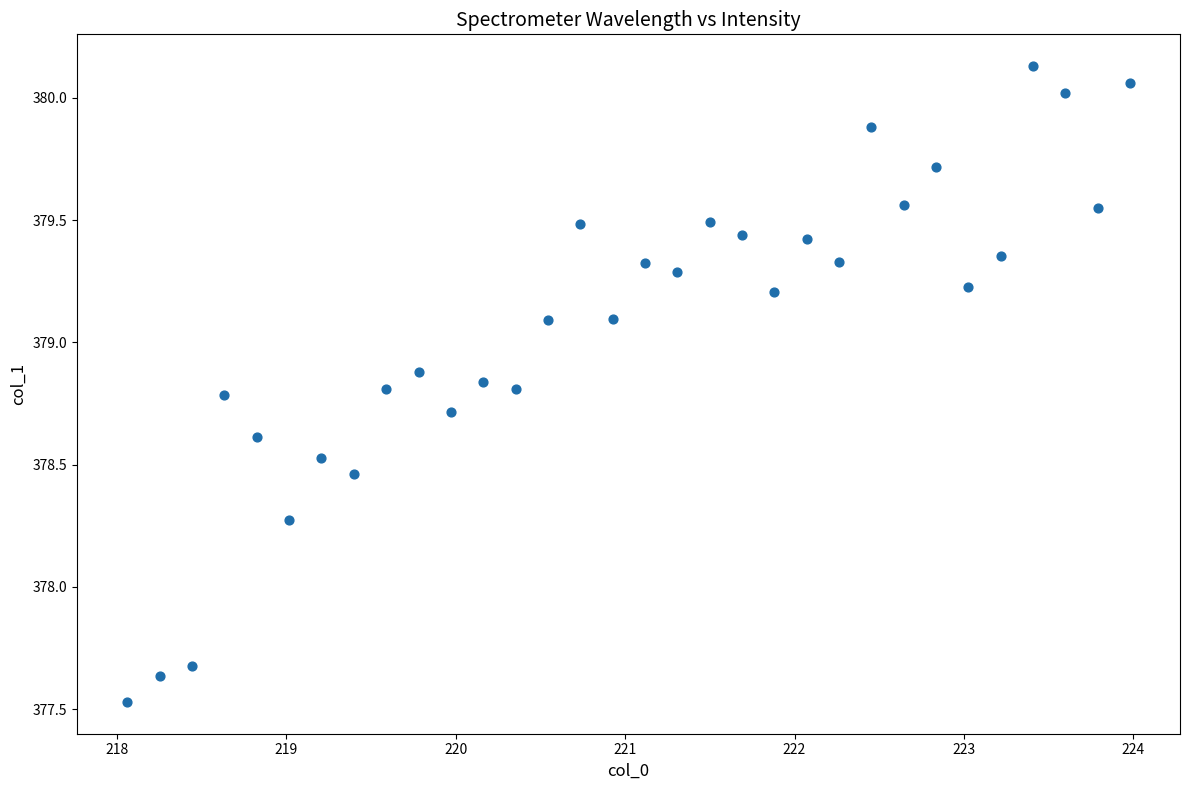

What is the range of X values (max minus min)?

5.9